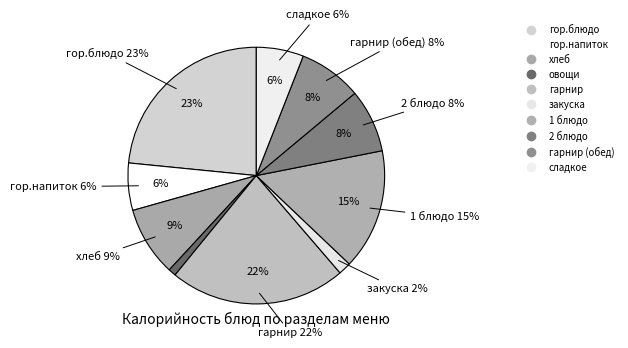

Count the number of slices in the pie.

10